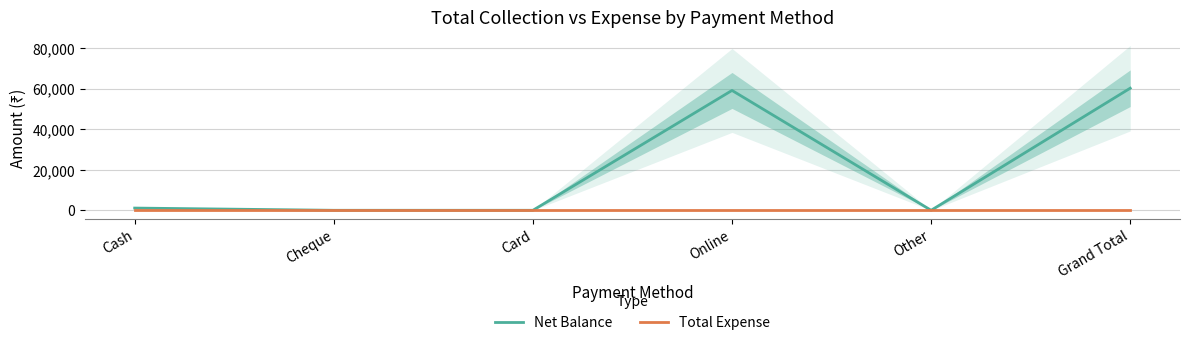

At Other, list the series in order from largest to smallest.

Net Balance, Total Expense